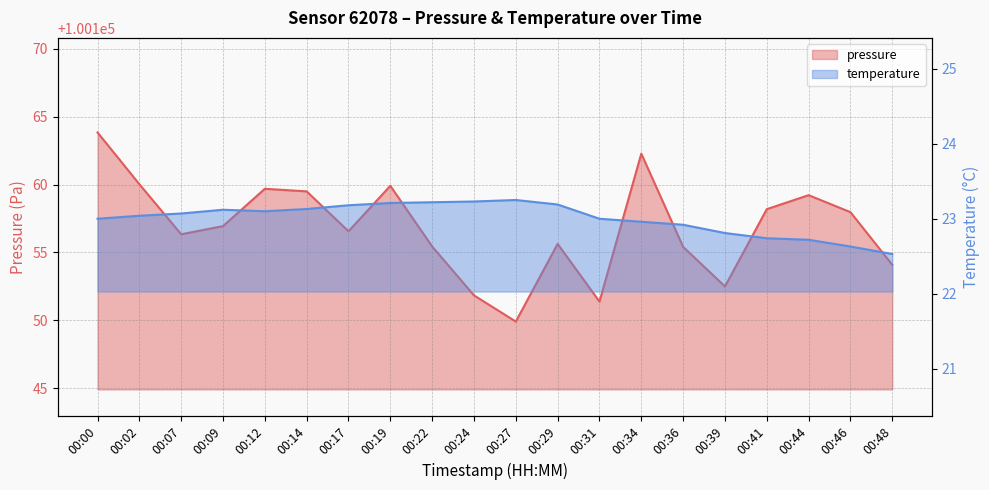

What is the value of the pressure point at the 3rd from the left?

100156.3